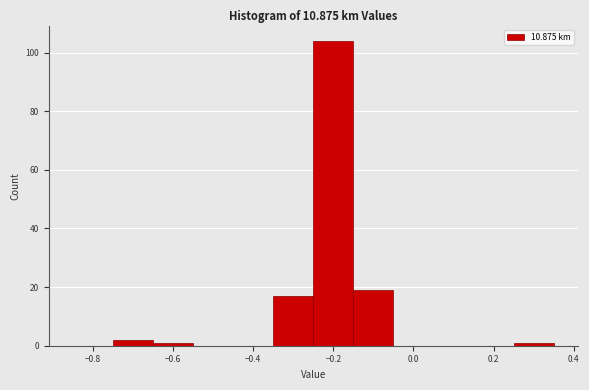

Reading left to right, list every bar in this chart as the range it spans on the x-axis followed by its height. Neither the bar edges nor the heights are printed on the chart, so give them approximately, as read against the axes.

-0.85 to -0.75: 0
-0.75 to -0.65: 2
-0.65 to -0.55: under 2
-0.55 to -0.45: 0
-0.45 to -0.35: 0
-0.35 to -0.25: 18
-0.25 to -0.15: 104
-0.15 to -0.05: 20
-0.05 to 0.05: 0
0.05 to 0.15: 0
0.15 to 0.25: 0
0.25 to 0.35: under 2